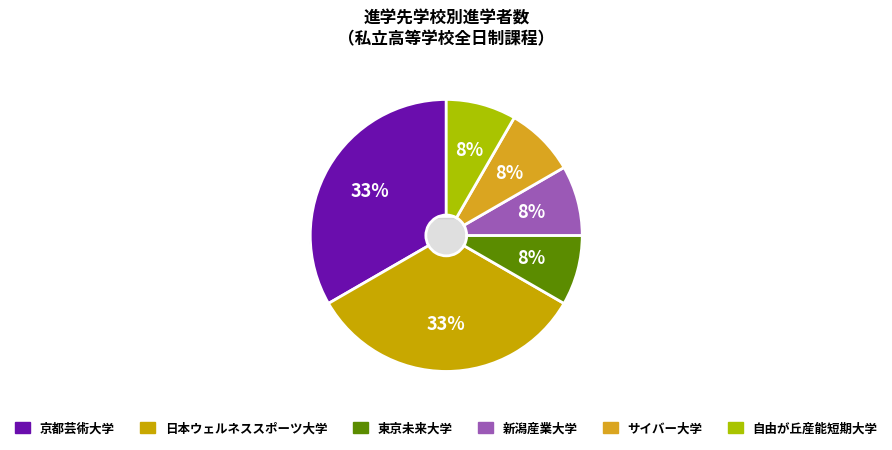

To the nearest percent, what percentage of the pie is サイバー大学?

8%